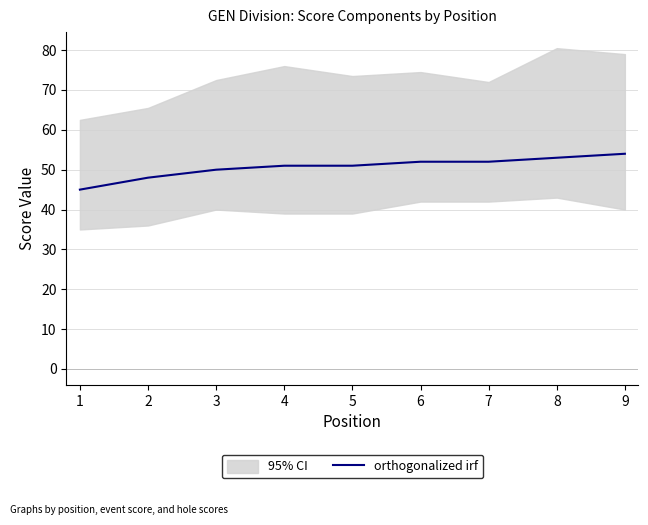

What is the maximum value for orthogonalized irf?

54